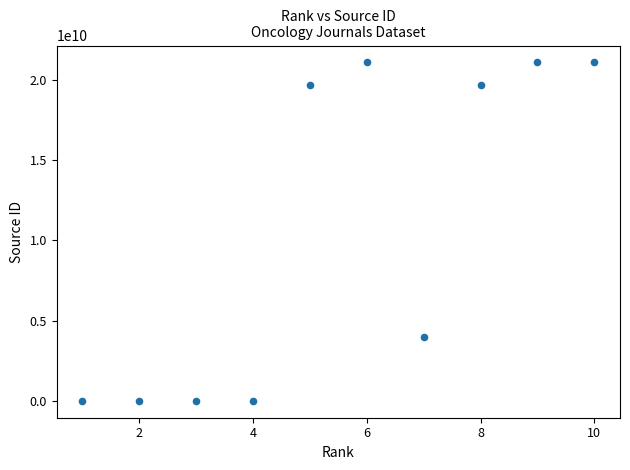

What Y value in the scatter plot is closest to 10550397764?

4000148109